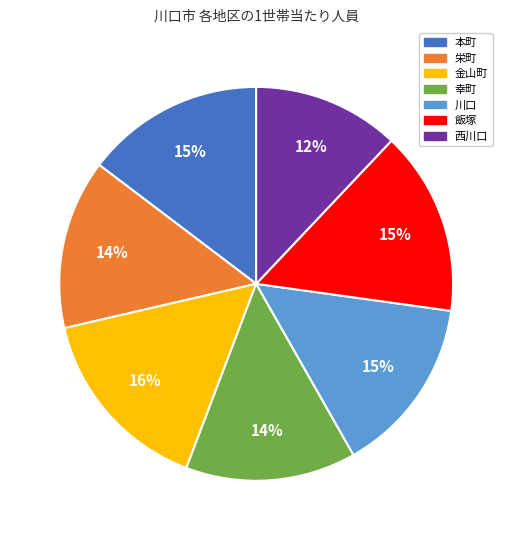

Between 幸町 and 西川口, which is larger?

幸町